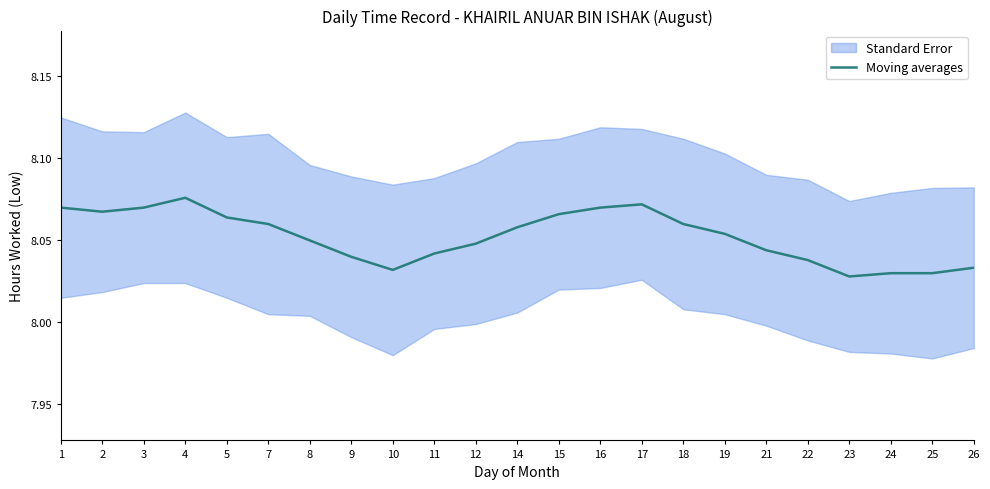

The value at 16 is 8.1. True or false?

True